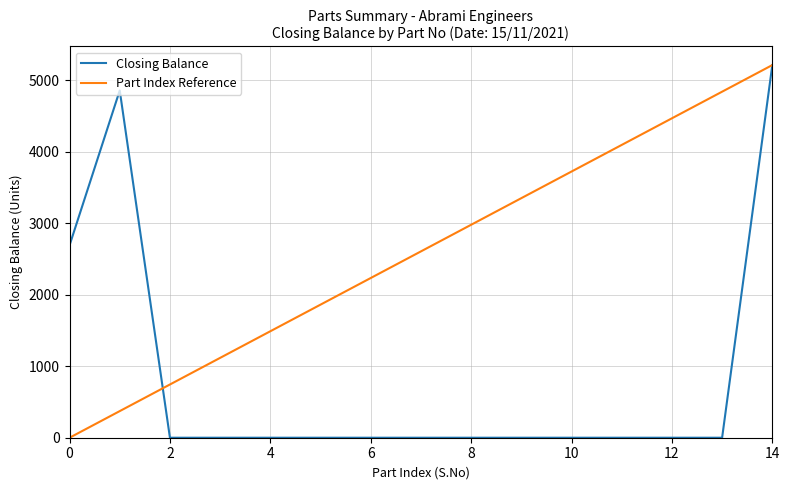

What is the average value of the Part Index Reference series?

2605.0